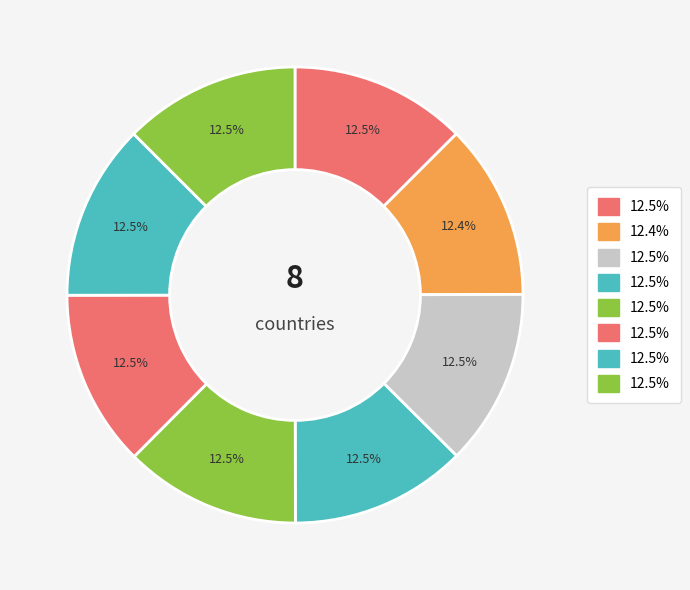

Is there a majority slice in this chart?

No